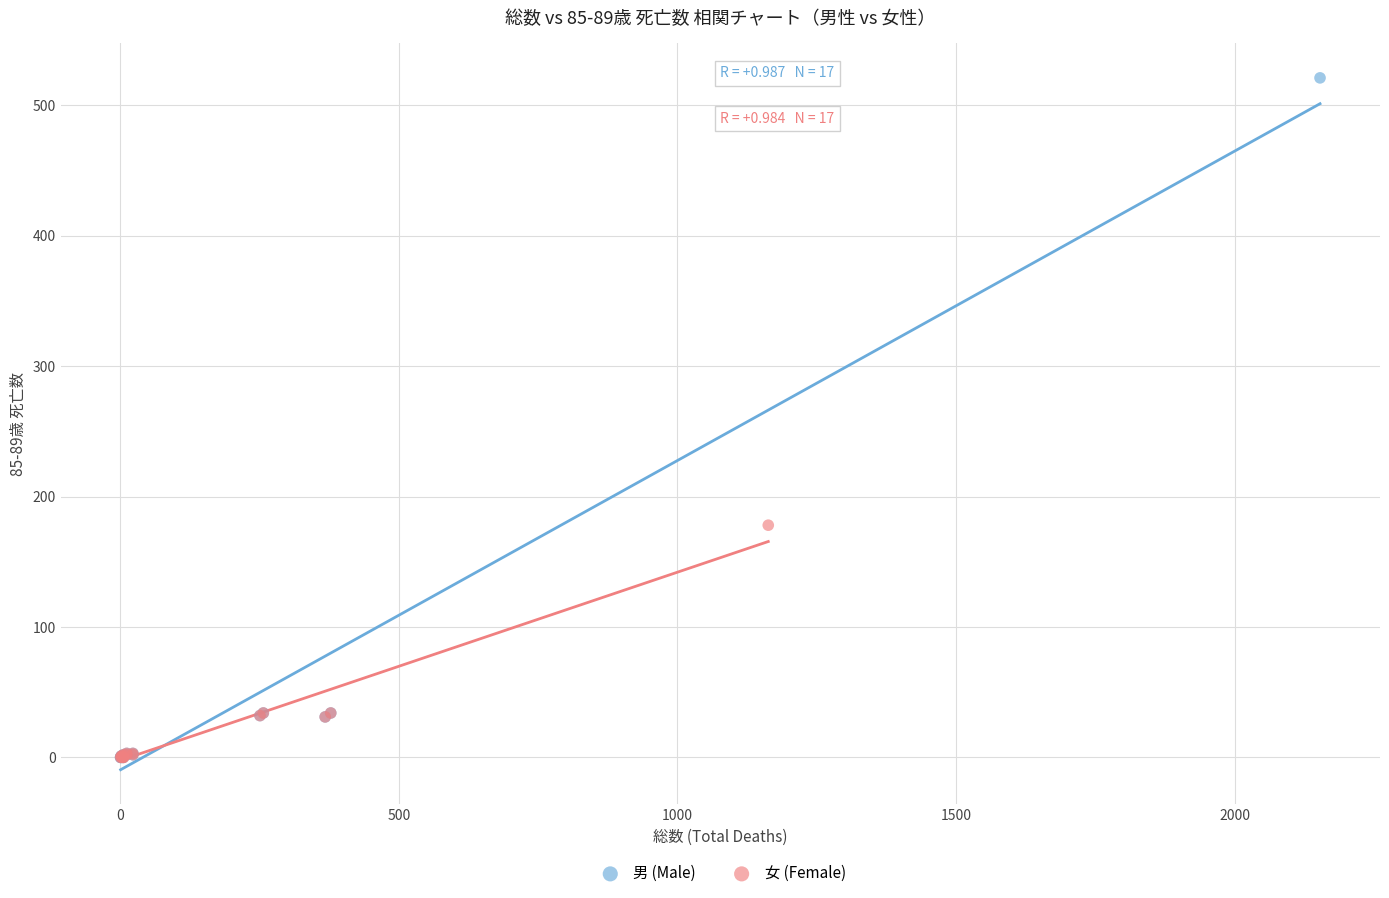

What are all the series names shown in the legend?

男 (Male), 女 (Female)